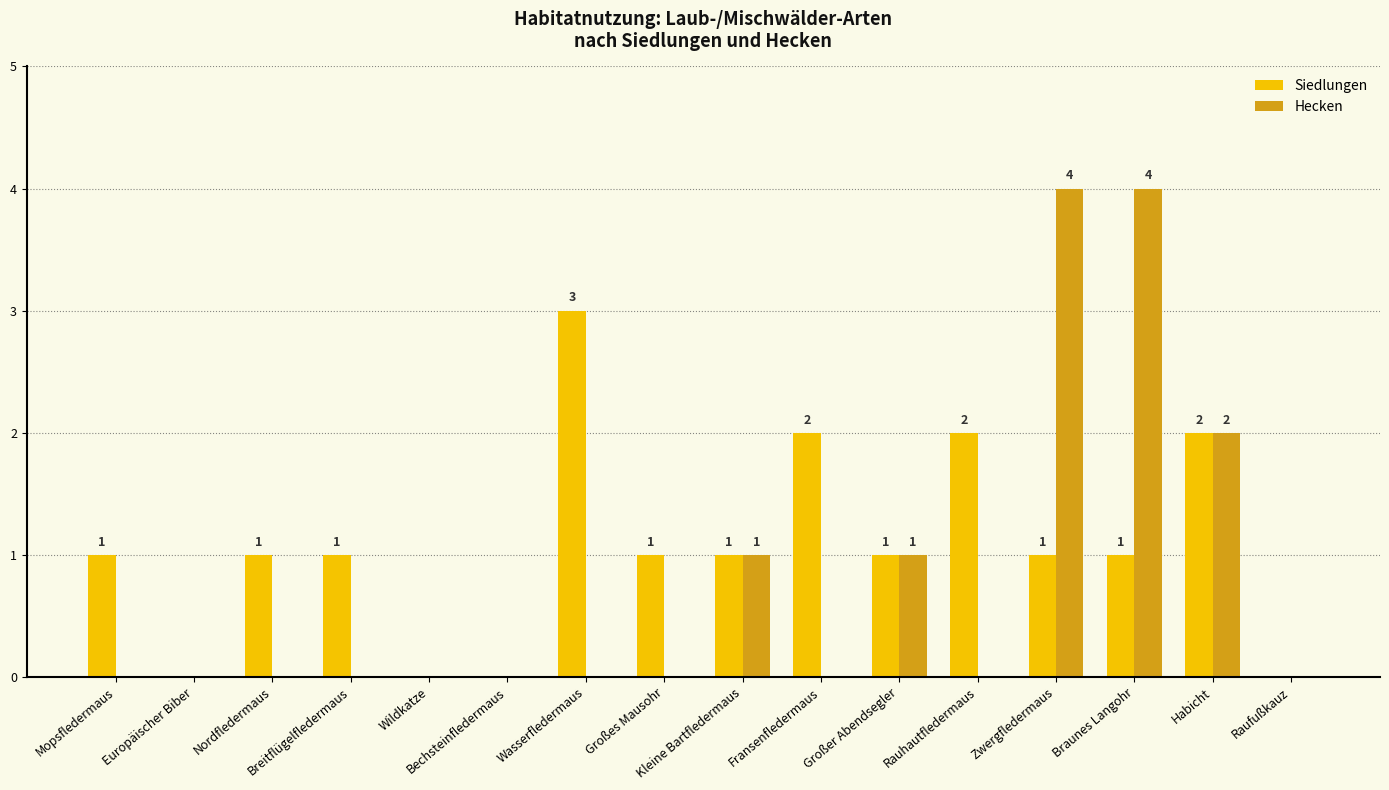

What is the greatest value displayed?

4